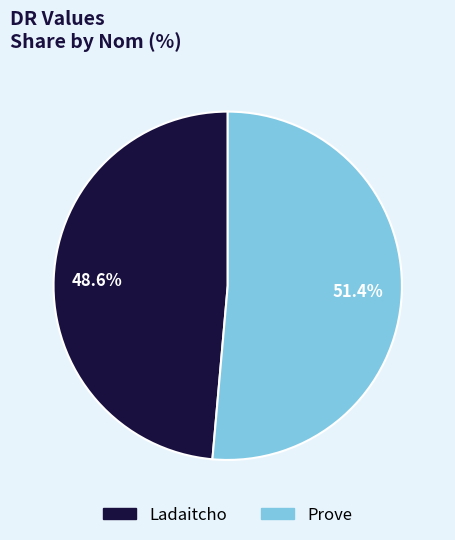

Which category has the biggest portion of the pie?

Prove